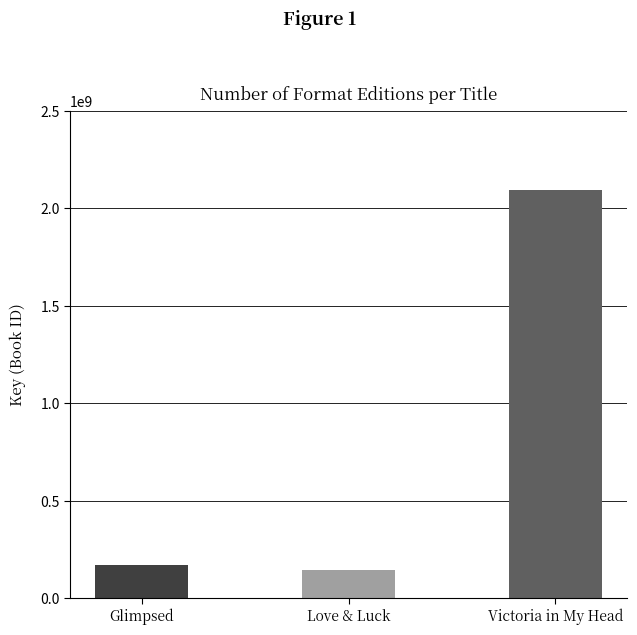

How many series are shown in this chart?

1